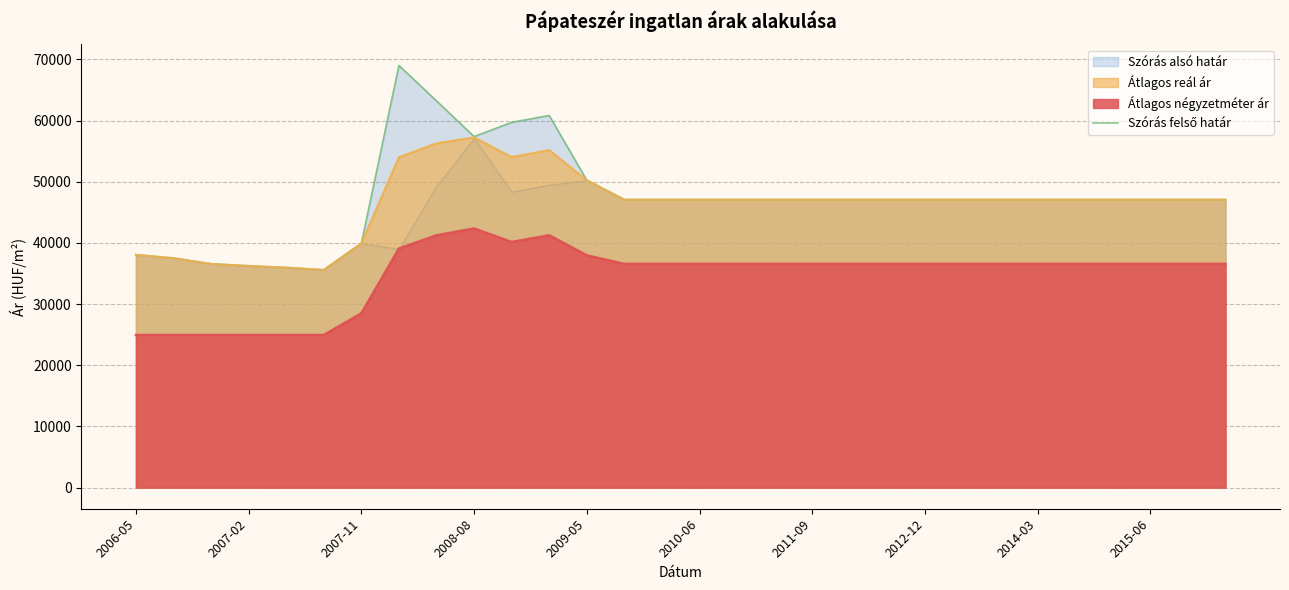

Does the chart display data point markers on the line(s)?

No